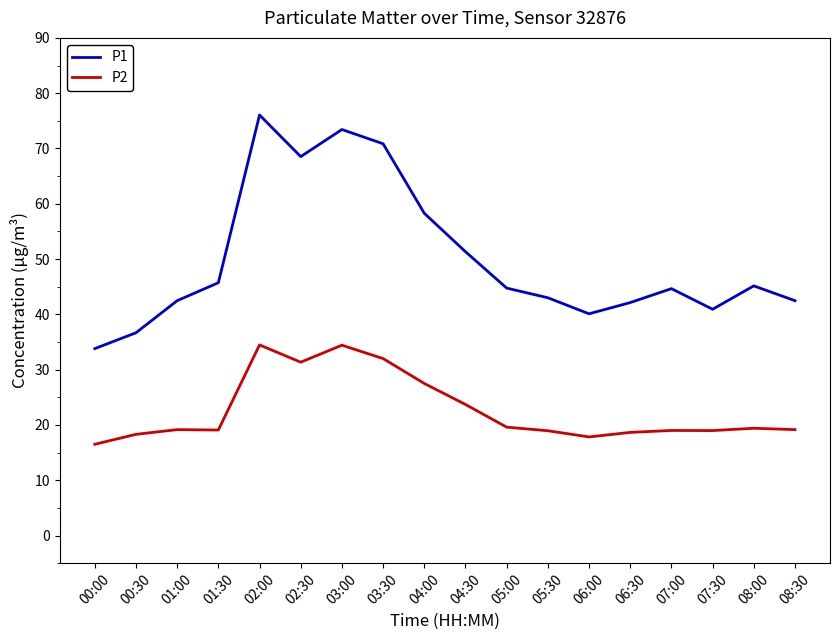

What position from the right is 04:00?

10